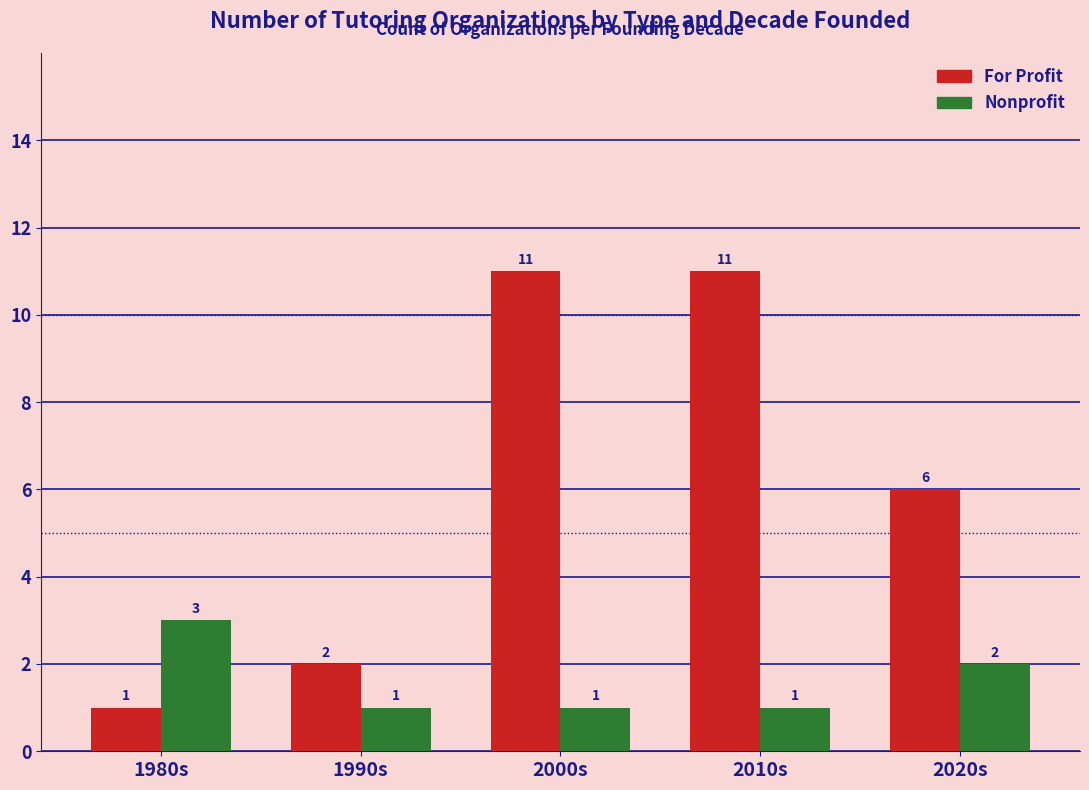

The value of Nonprofit at 2020s is 2. True or false?

True